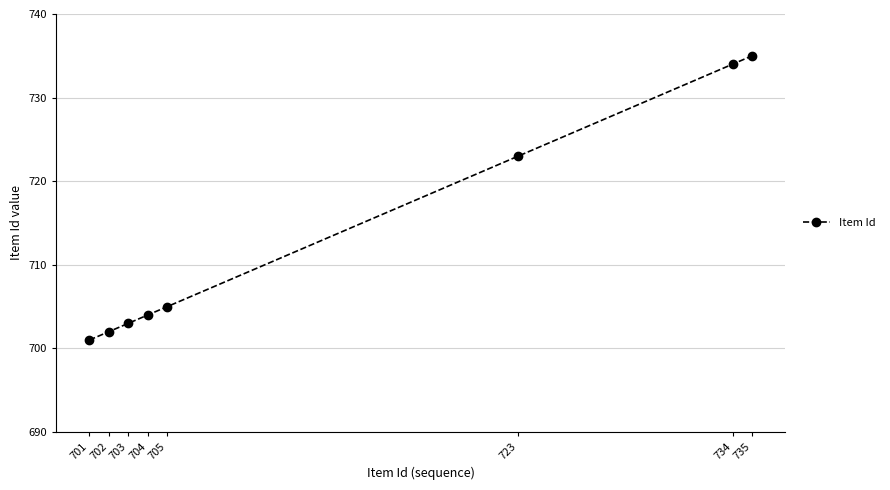

Rank the categories by value from highest to lowest.

735, 734, 723, 705, 704, 703, 702, 701